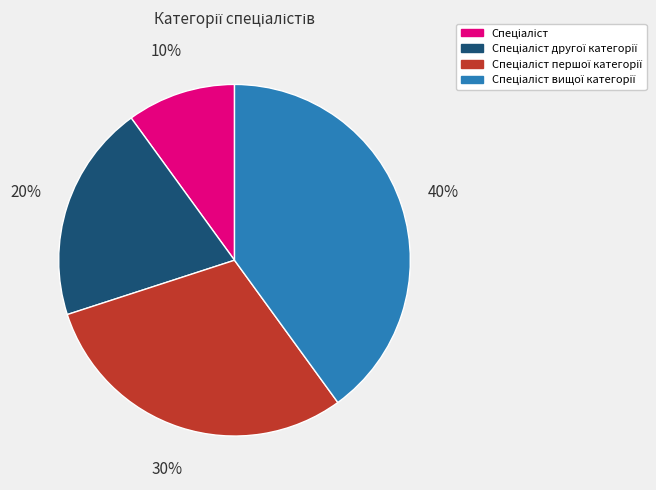

How many segments does this pie chart have?

4